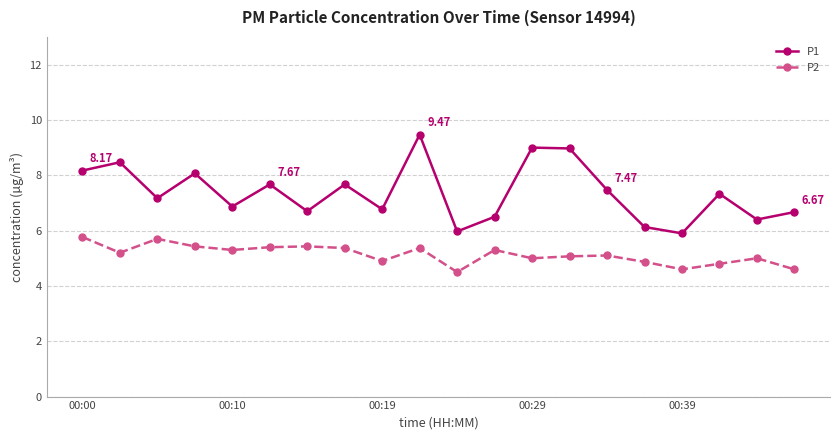

Reading left to right, transcribe all the data shown in this chart.

P1: 8.2	8.5	7.2	8.1	6.9	7.7	6.7	7.7	6.8	9.5	6.0	6.5	9.0	9.0	7.5	6.1	5.9	7.3	6.4	6.7
P2: 5.8	5.2	5.7	5.4	5.3	5.4	5.4	5.4	4.9	5.4	4.5	5.3	5.0	5.1	5.1	4.9	4.6	4.8	5.0	4.6